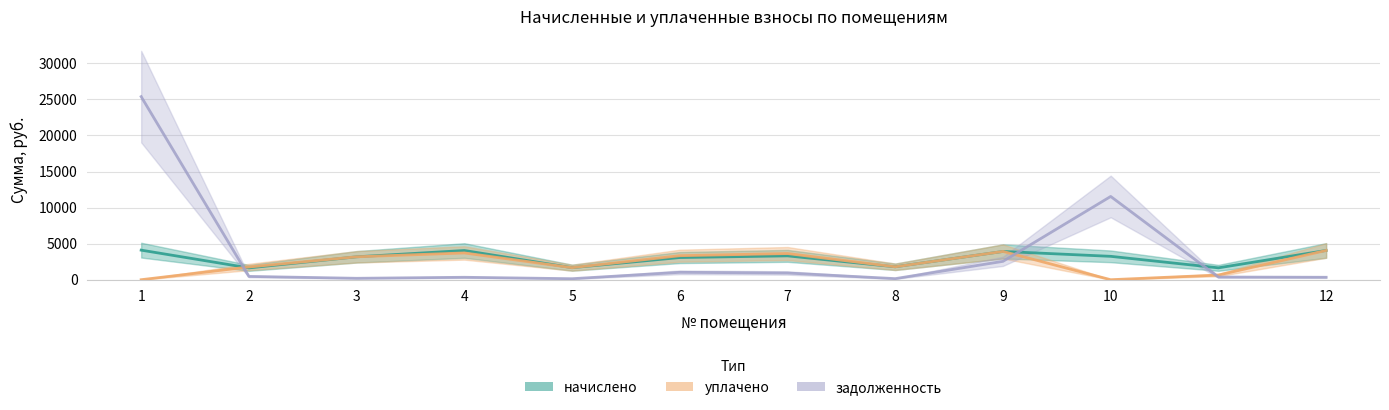

What value does the задолженность series have at 12?

338.1